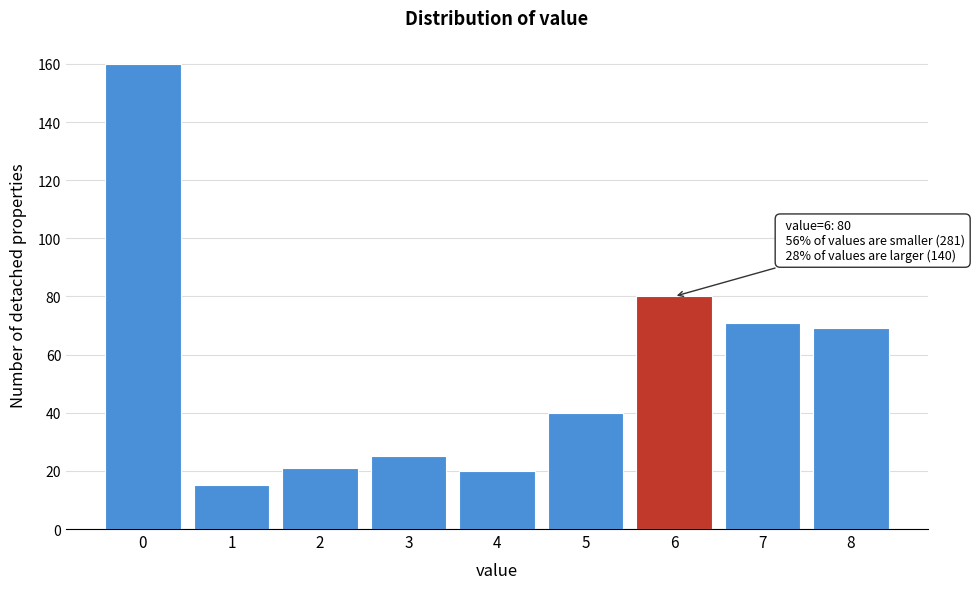

Reading left to right, what are all the values shown in this chart?

0=160	1=15	2=21	3=25	4=20	5=40	6=80	7=71	8=69